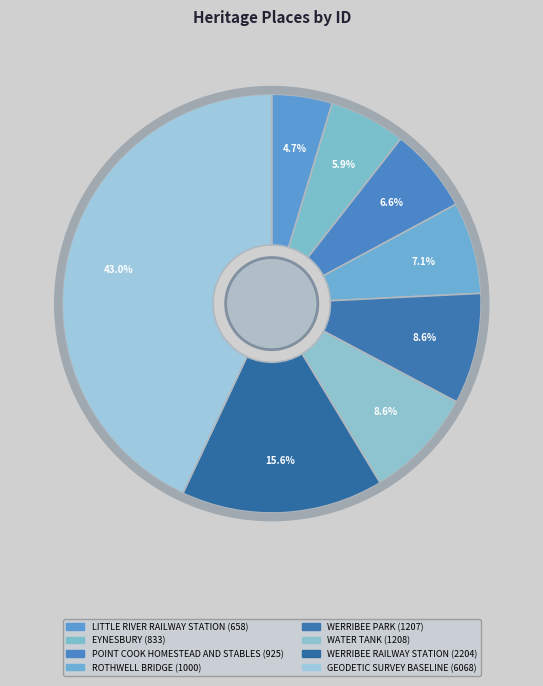

What is the largest slice in the pie chart?

GEODETIC SURVEY BASELINE